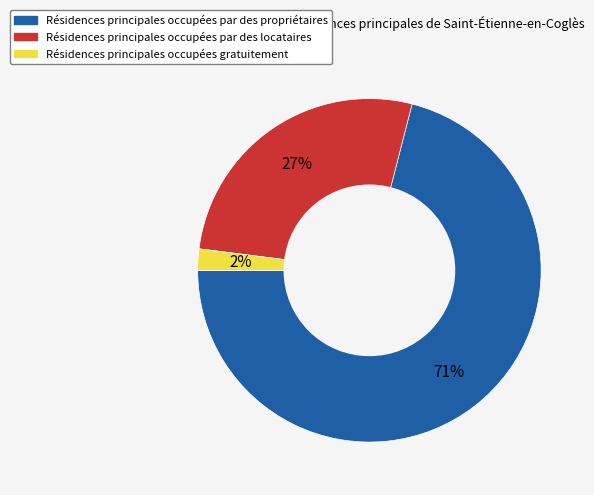

Is there a majority slice in this chart?

Yes